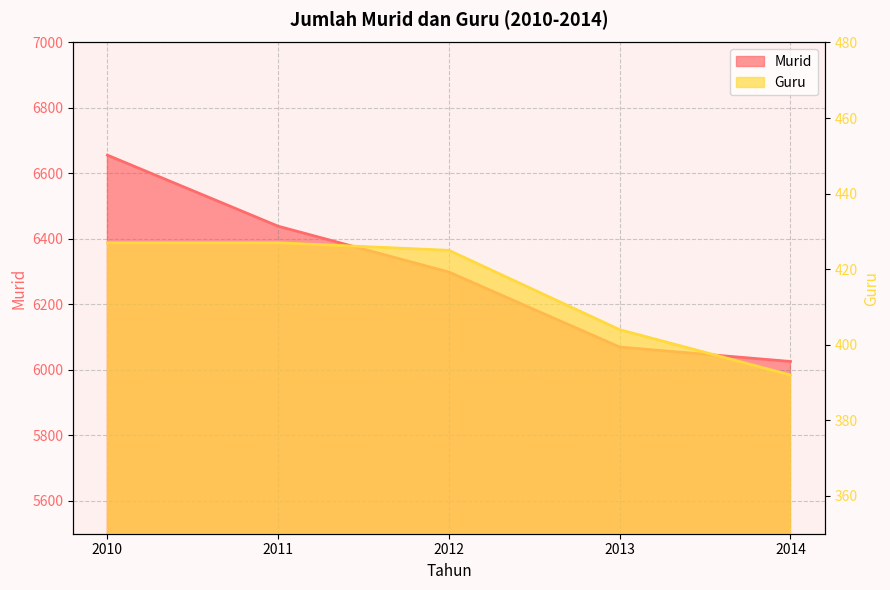

Rank the categories by Murid value from highest to lowest.

2010, 2011, 2012, 2013, 2014